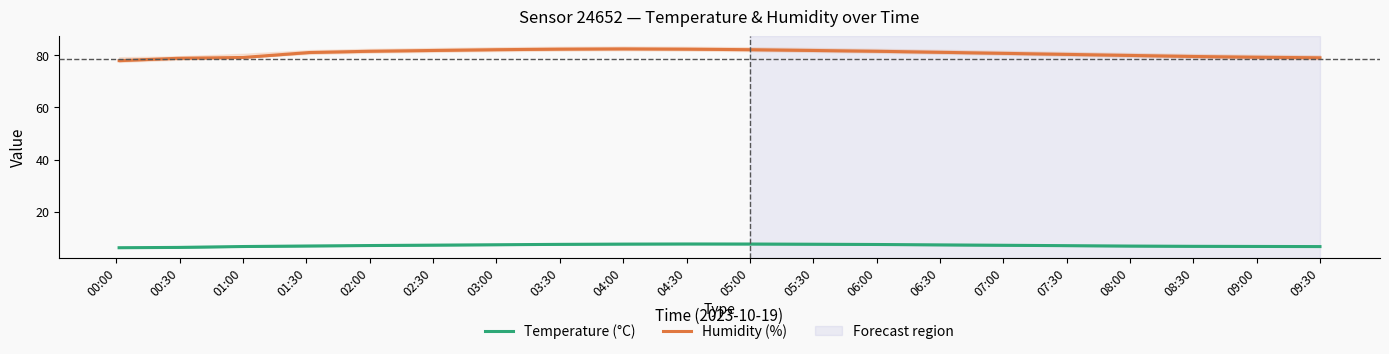

At which label does Temperature (°C) reach its peak?

04:30